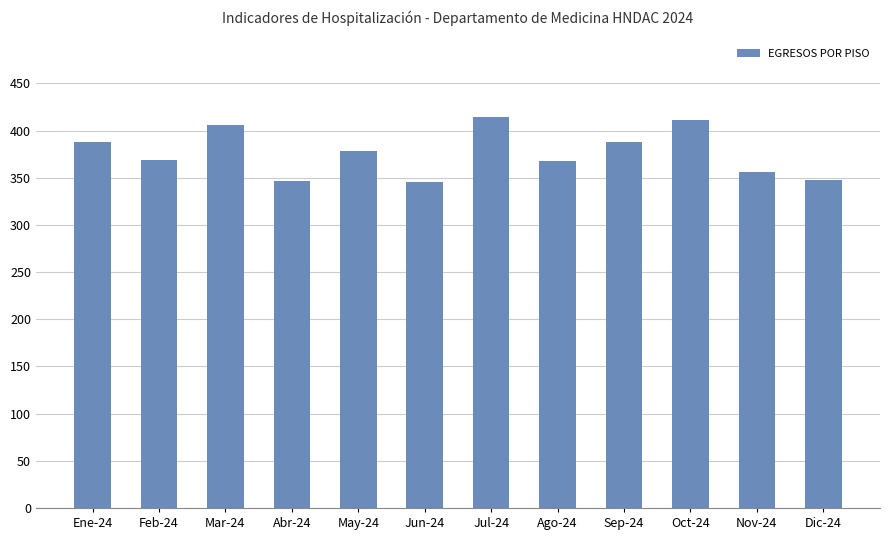

What is the minimum value shown in the chart?

345